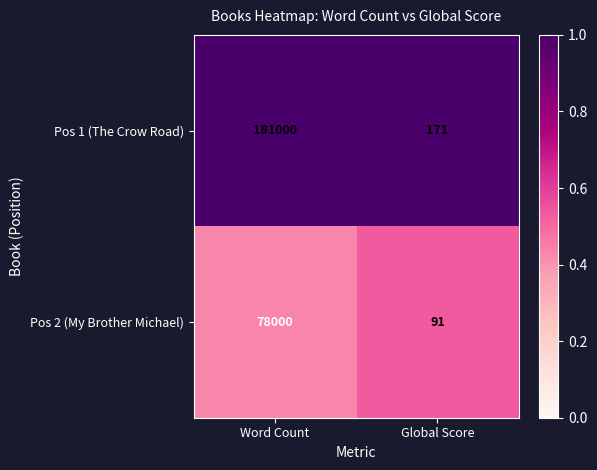

What is the smallest value displayed?

91